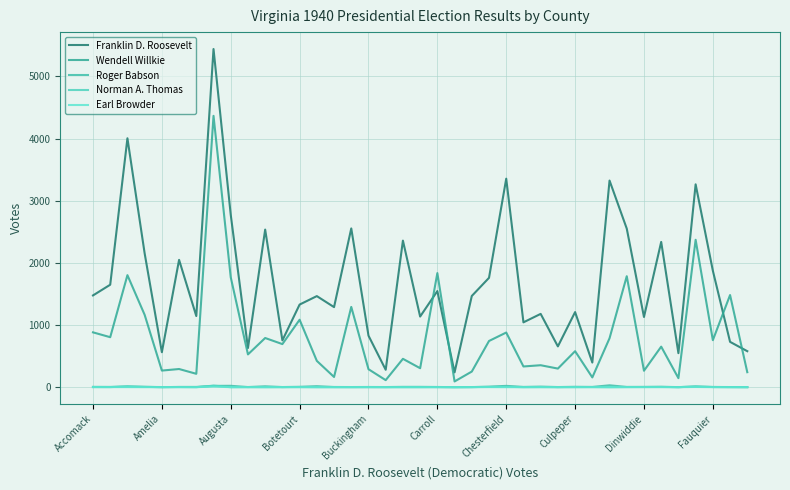

What are all the series names shown in the legend?

Franklin D. Roosevelt, Wendell Willkie, Roger Babson, Norman A. Thomas, Earl Browder